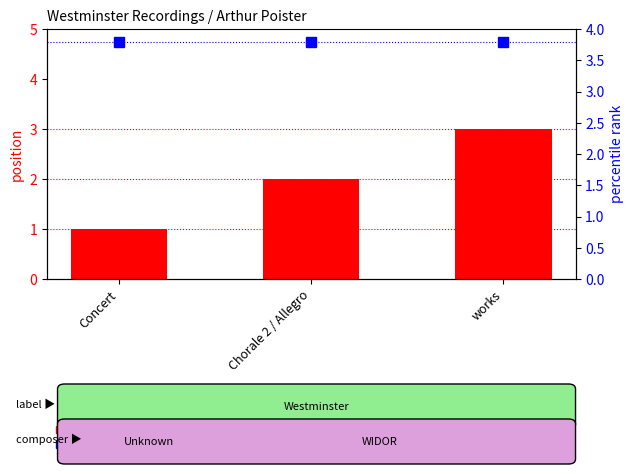

Reading right to left, what are all the values shown in this chart?

3	2	1